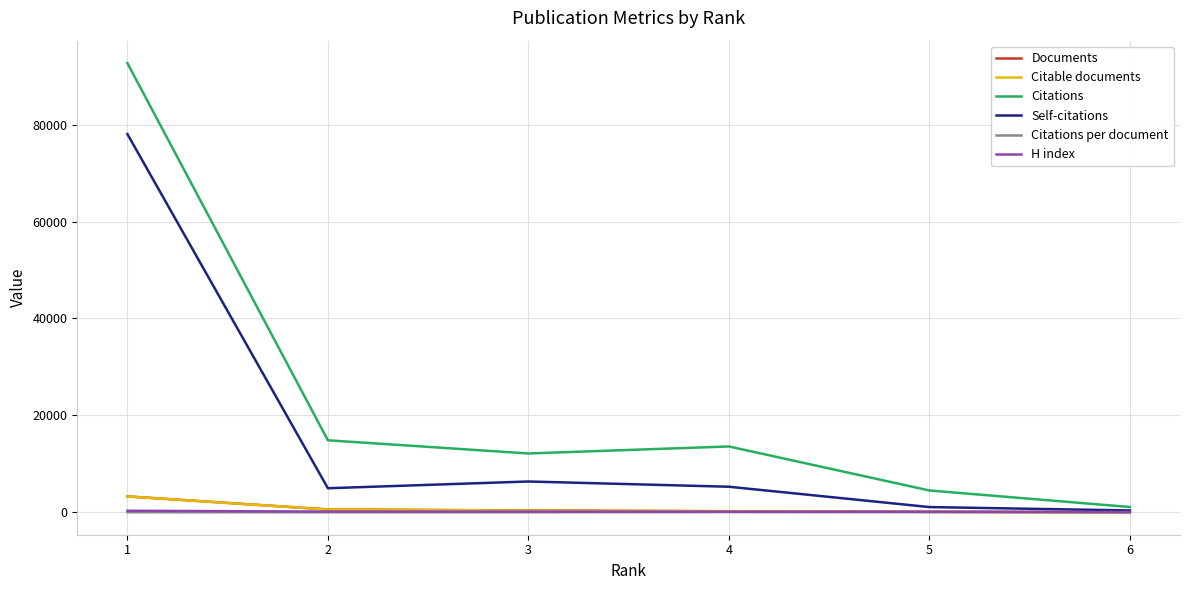

Read the Citable documents value at 2.

597.0